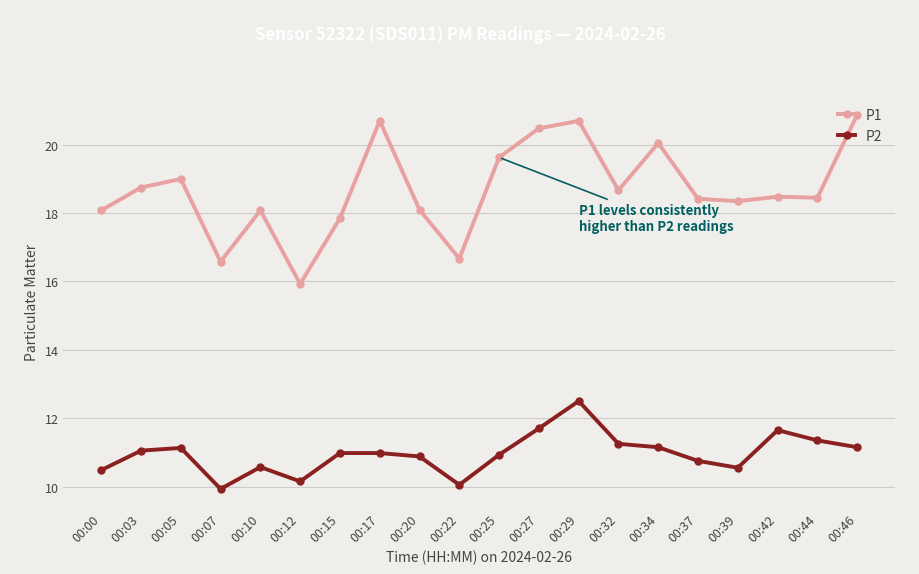

What is the sum of the P1 values at 00:27 and 00:07?

37.1